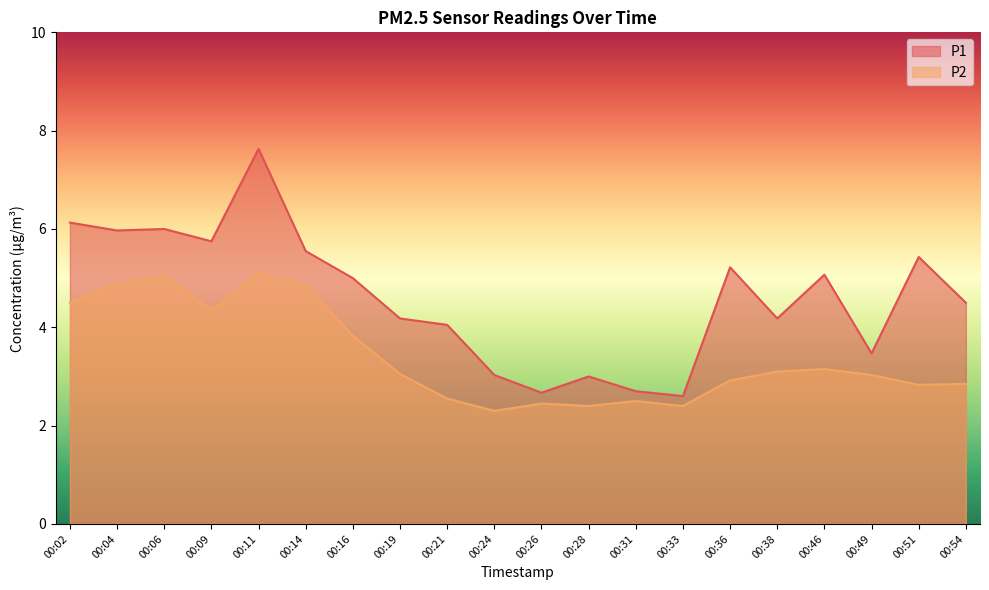

Which series has the largest total across all categories?

P1